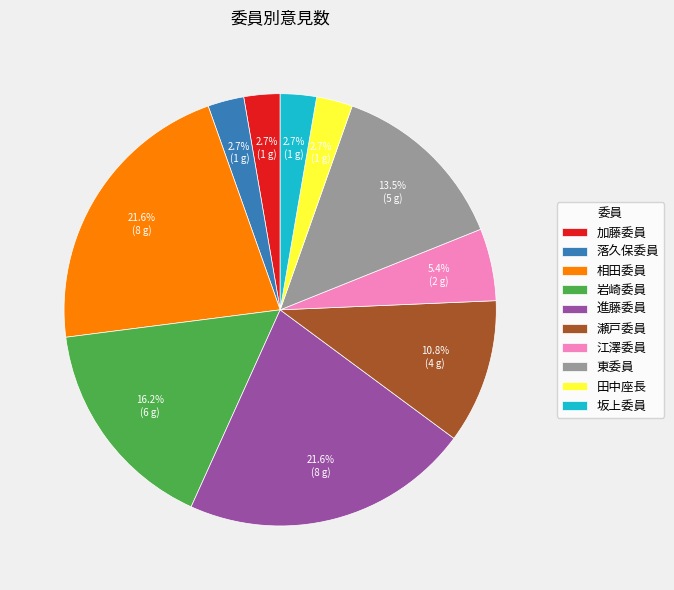

To the nearest percent, what portion does 加藤委員 represent?

3%